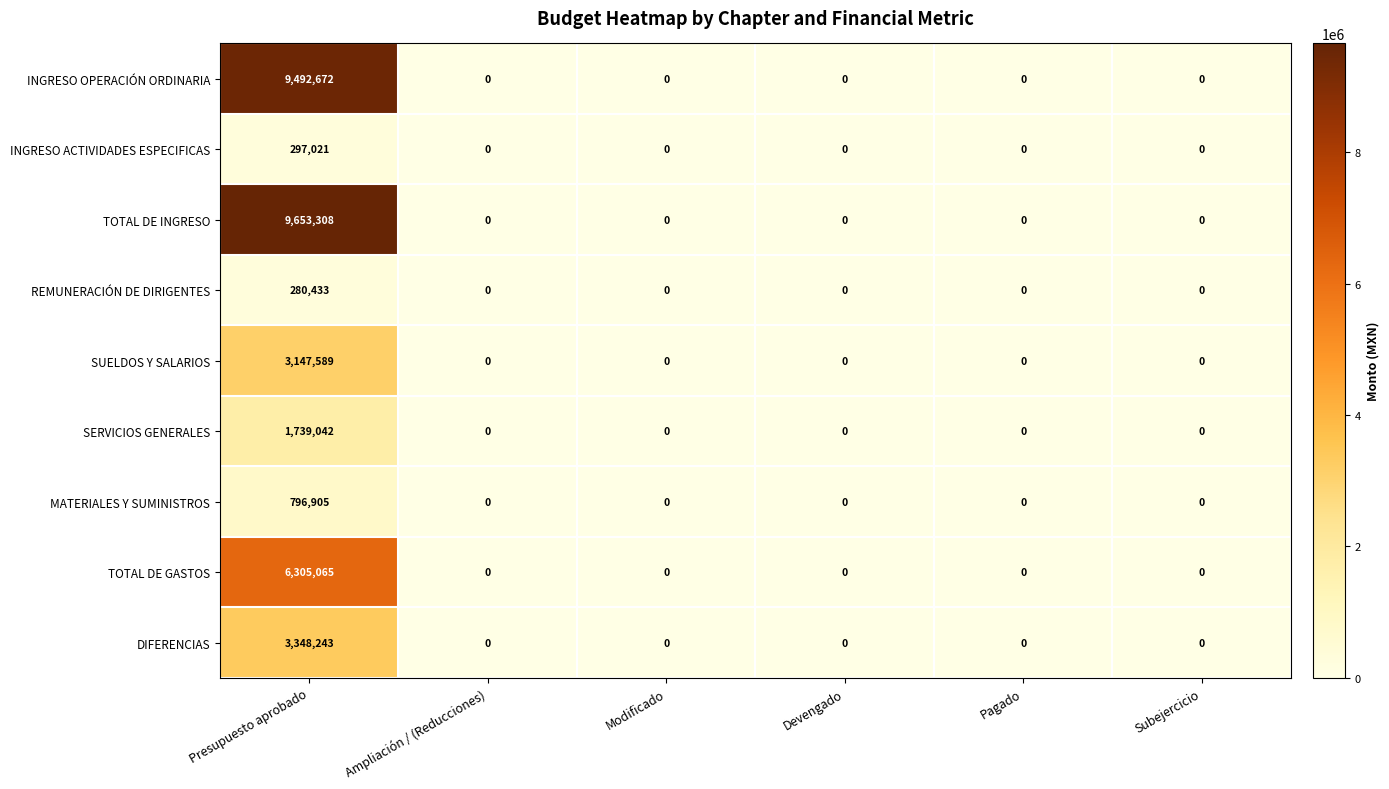

At which category does the chart reach its peak across all series?

Presupuesto aprobado